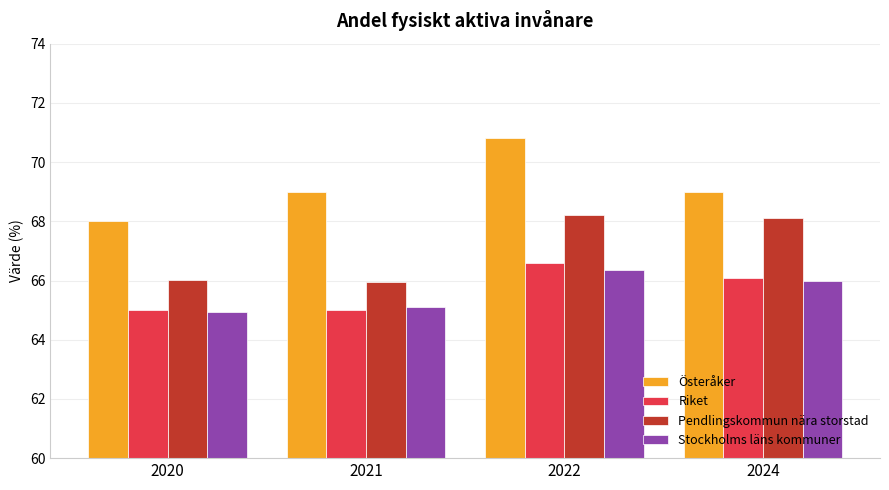

How many data points in Riket are less than 66?

2